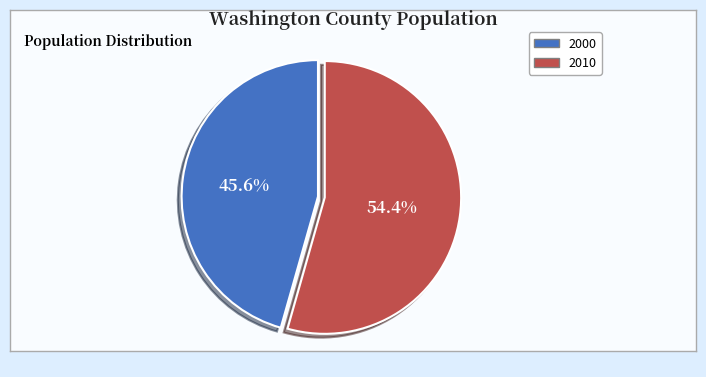

To the nearest percent, what portion does 2000 represent?

46%